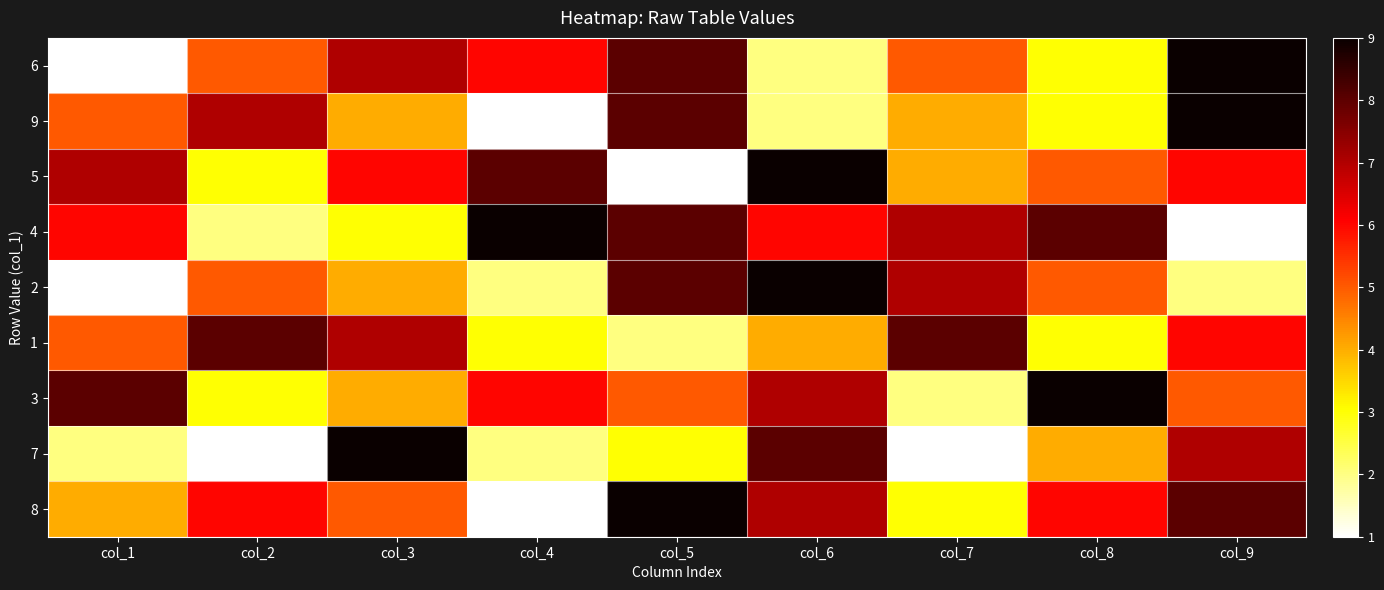

What is the smallest value displayed?

1